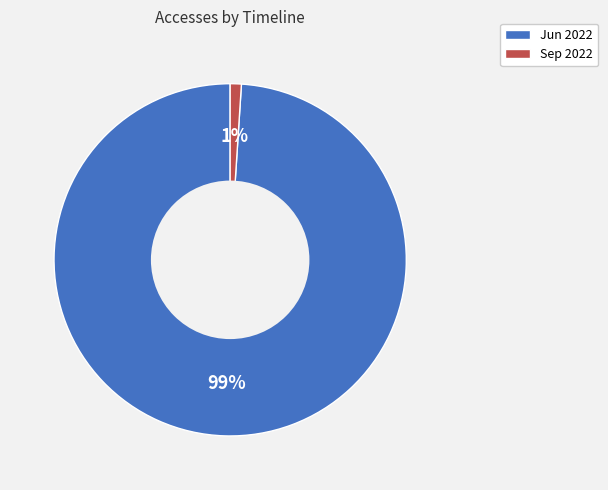

What percentage is the Sep 2022 slice, to the nearest percent?

1%